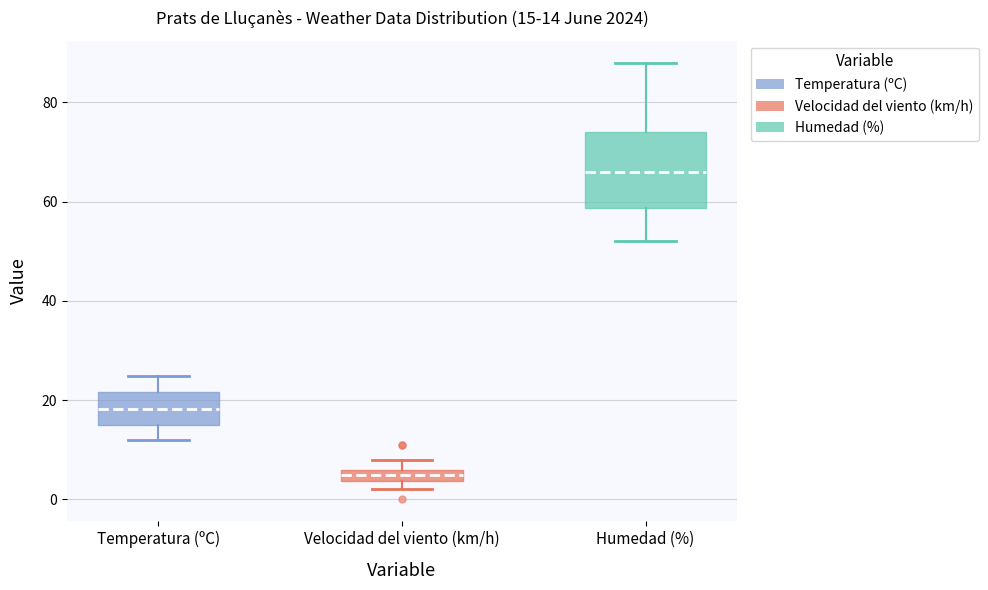

Which box is the tallest, from its lower edge to its upper edge?

Humedad (%)